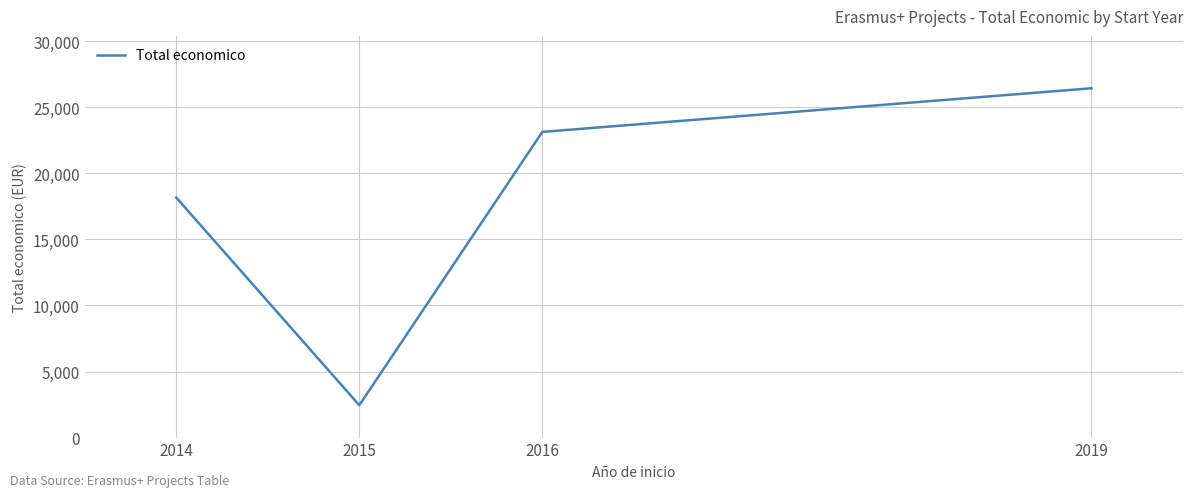

Rank the categories by value from lowest to highest.

2015, 2014, 2016, 2019